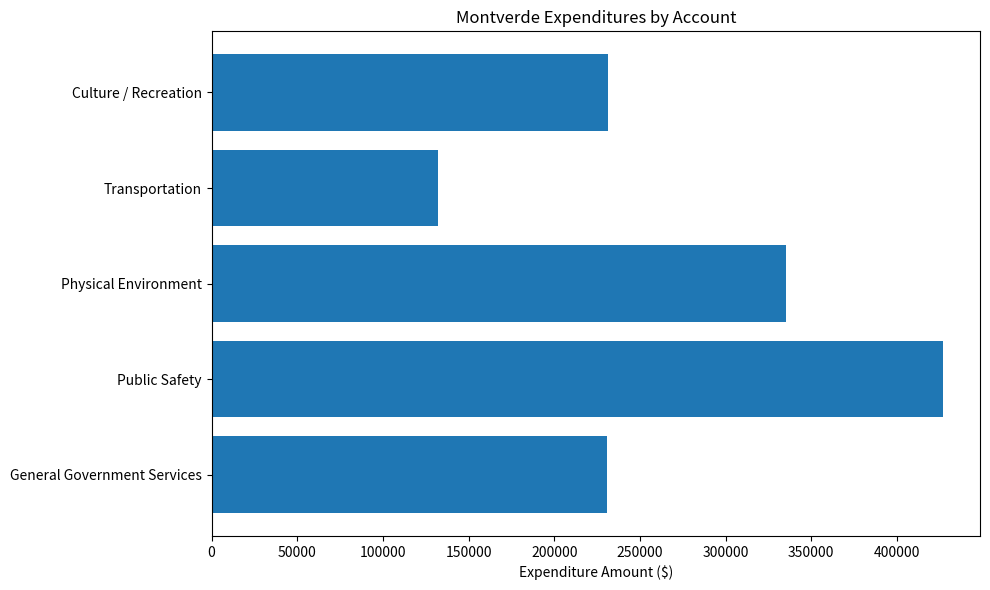

Read the value at Public Safety, to the nearest 10.

427160